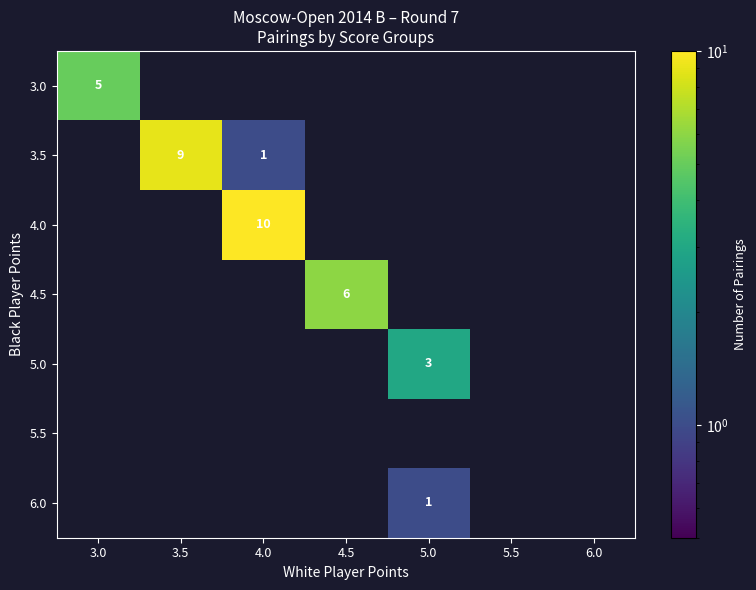

The value of 4.0 at 4.0 is 10. True or false?

True